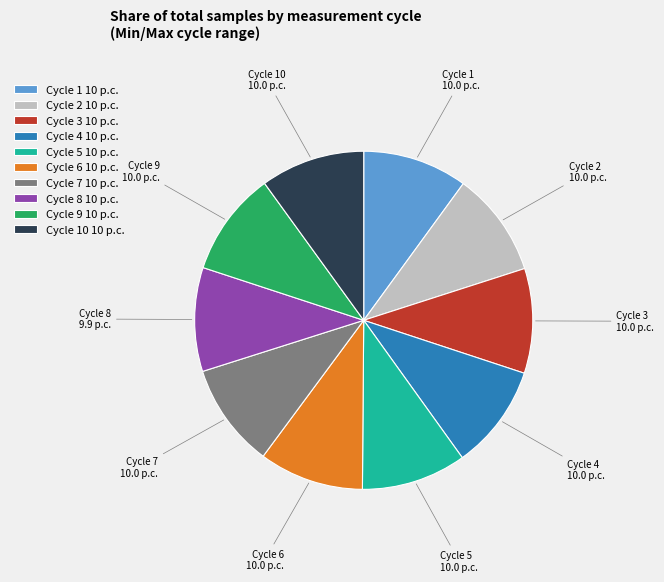

Is the sum of Cycle 6 10 p.c. and Cycle 7 10 p.c. greater than half?

No